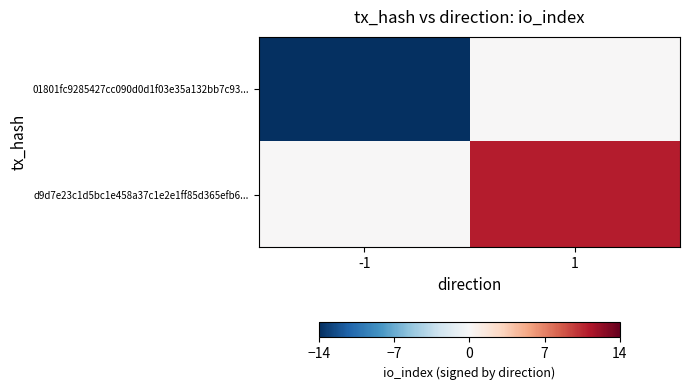

Which series changed the most between -1 and 1?

01801fc9285427cc090d0d1f03e35a132bb7c93...